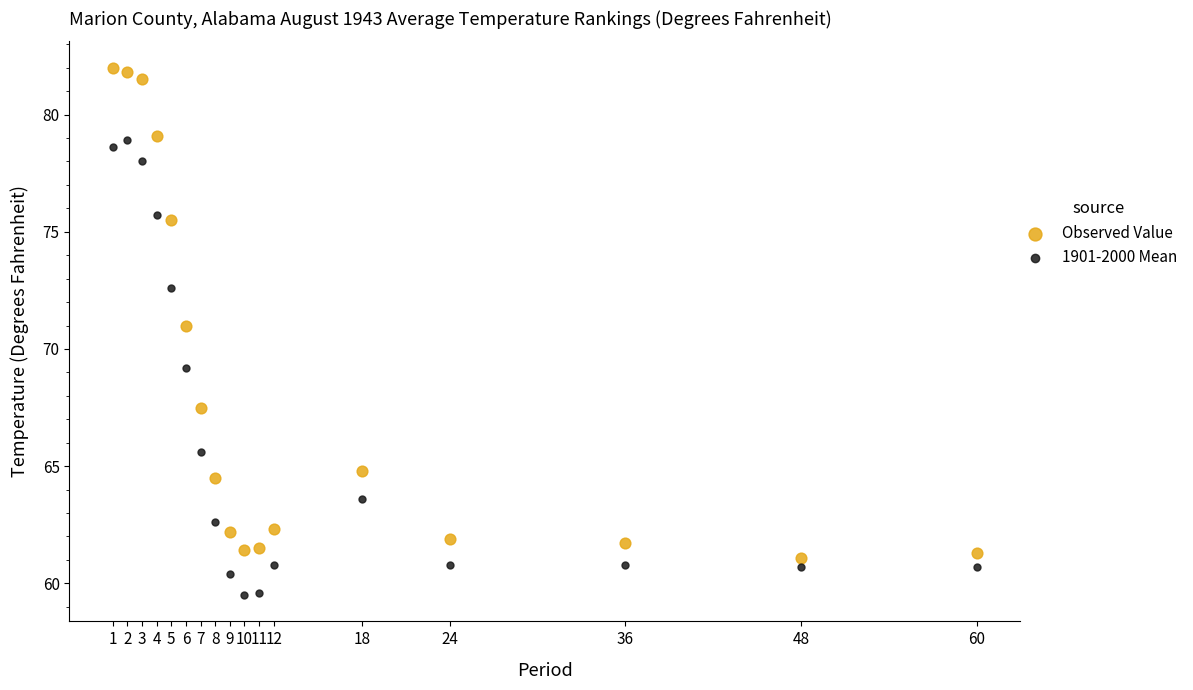

What is the X range (max minus min) for the scatter plot?

59.0